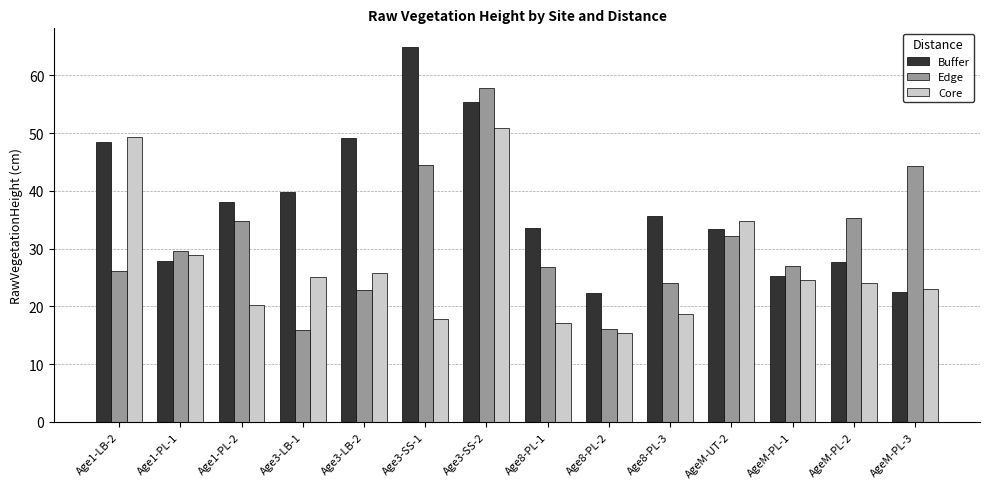

What is the value of the Core bar at the 8th from the left?

17.1